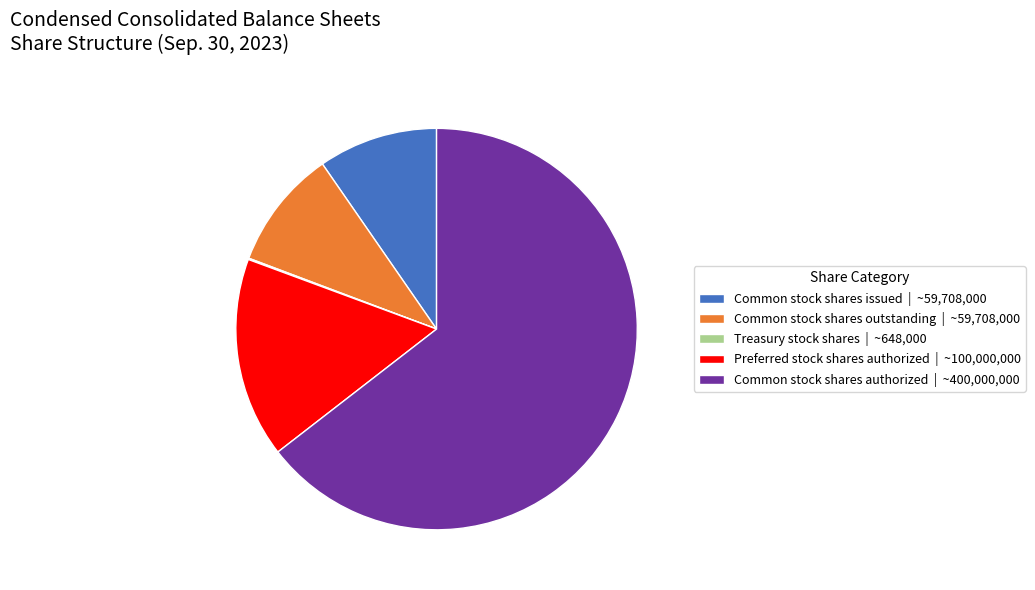

Which slice is the largest?

Common stock shares authorized | ~400,000,000